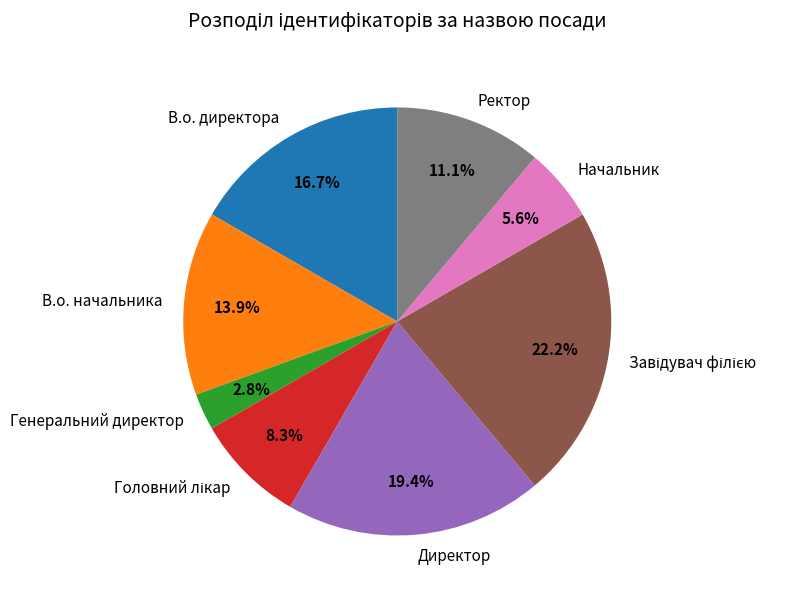

What percentage do Директор and Генеральний директор together represent?

22.2%